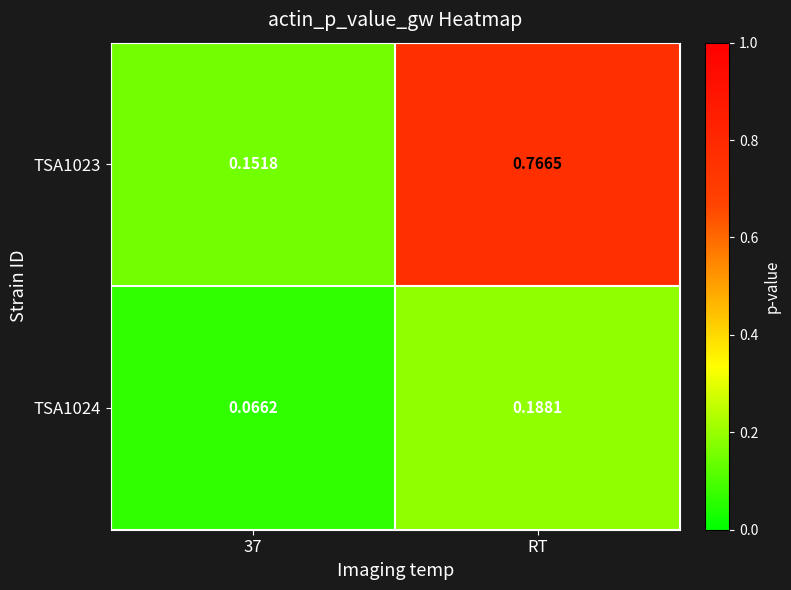

At which category is the sum across all series the highest?

RT